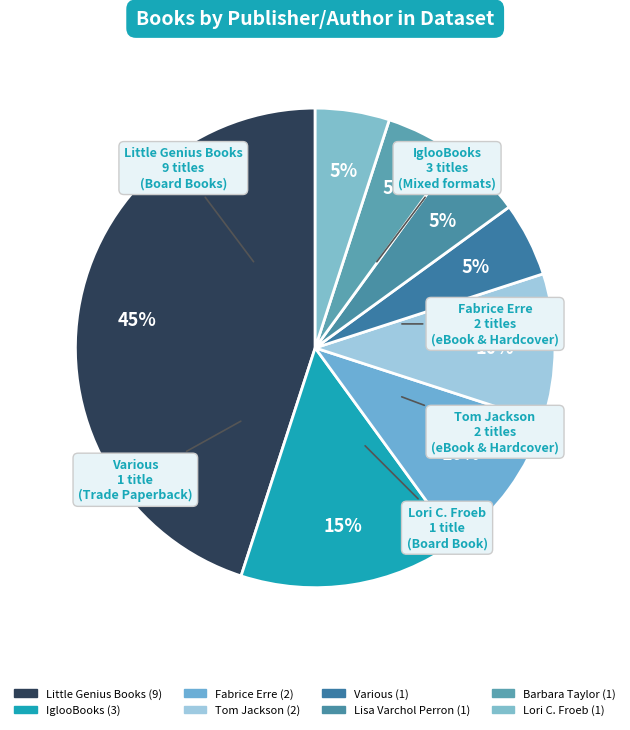

Count the number of slices in the pie.

8